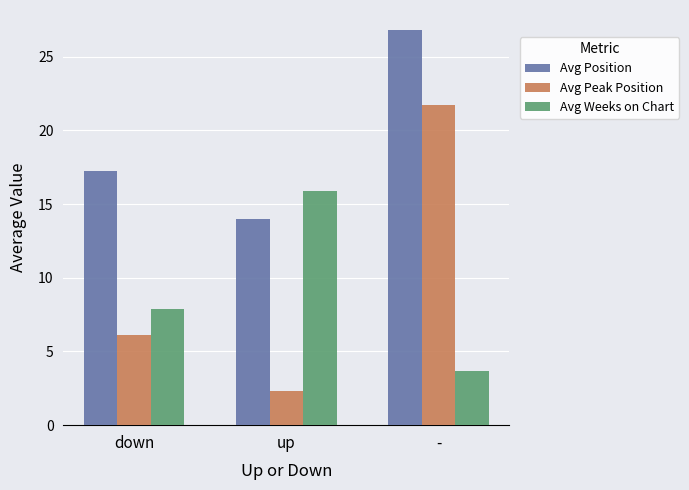

What is the value of the Avg Weeks on Chart bar at the 3rd from the left?

3.7